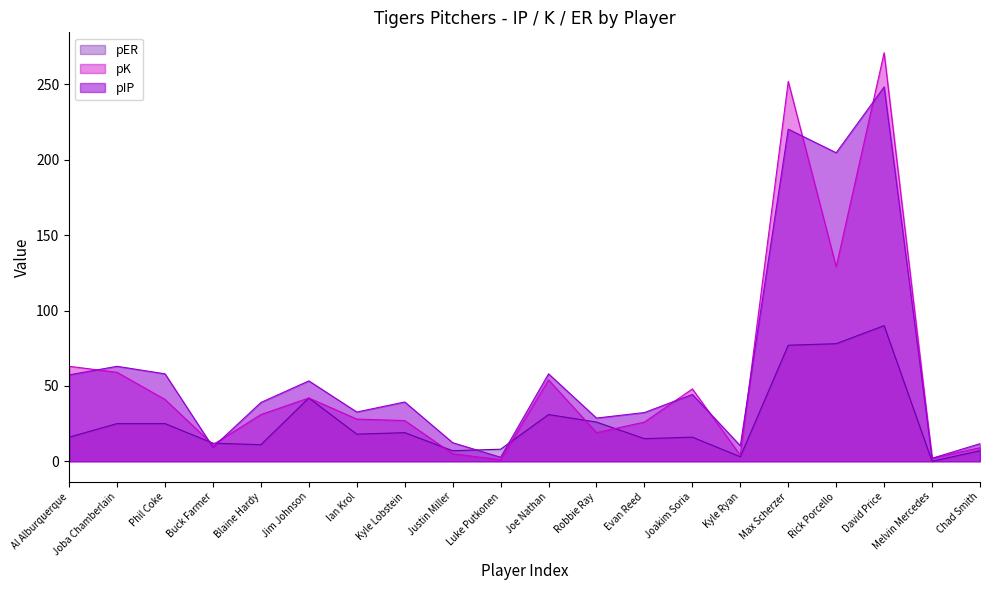

Which series changed the most between Max Scherzer and David Price?

pIP